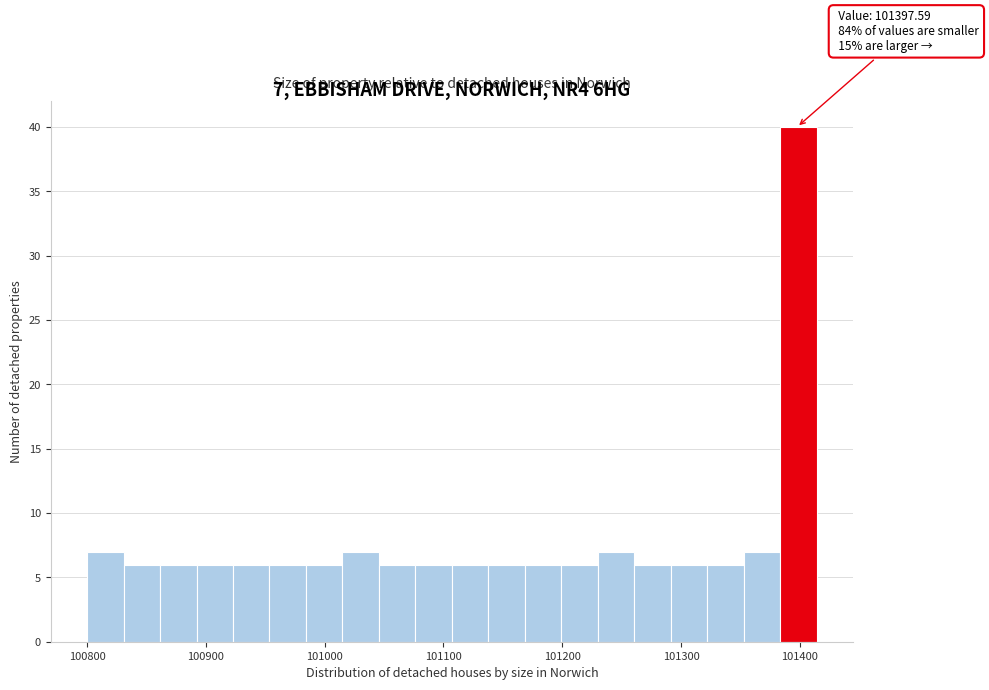

Read against the x-axis, roughly where is the centre of the tallest bar?

101400